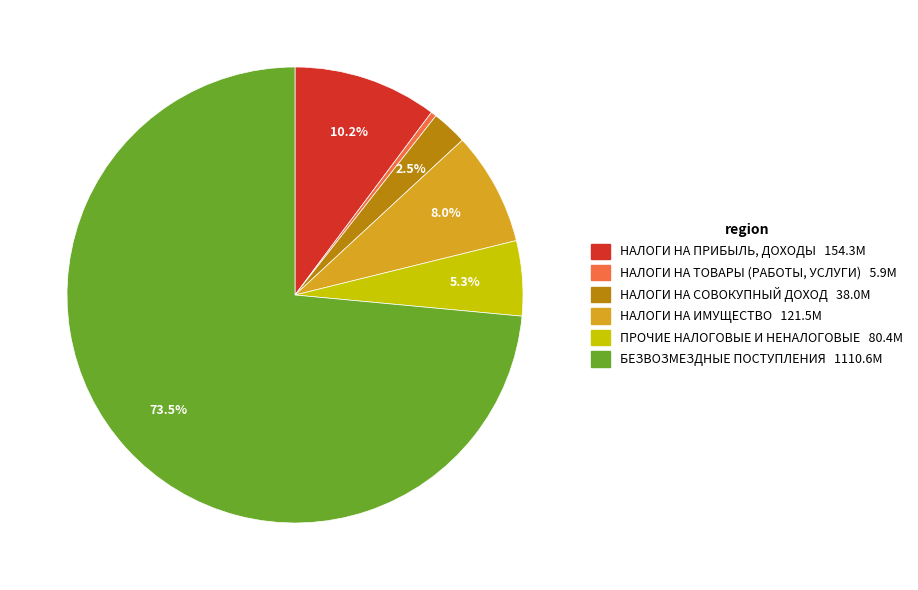

Does any single category account for the majority?

Yes